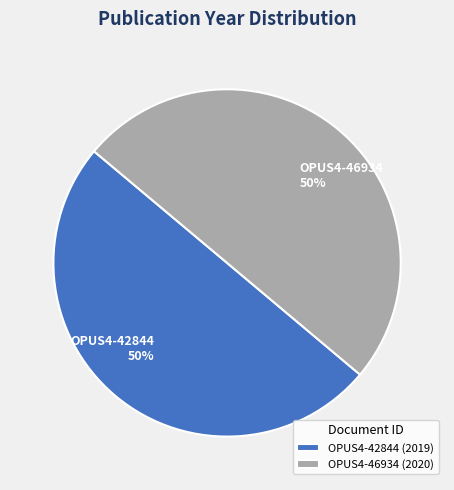

To the nearest percent, what is the combined percentage of OPUS4-46934 and OPUS4-42844?

100%